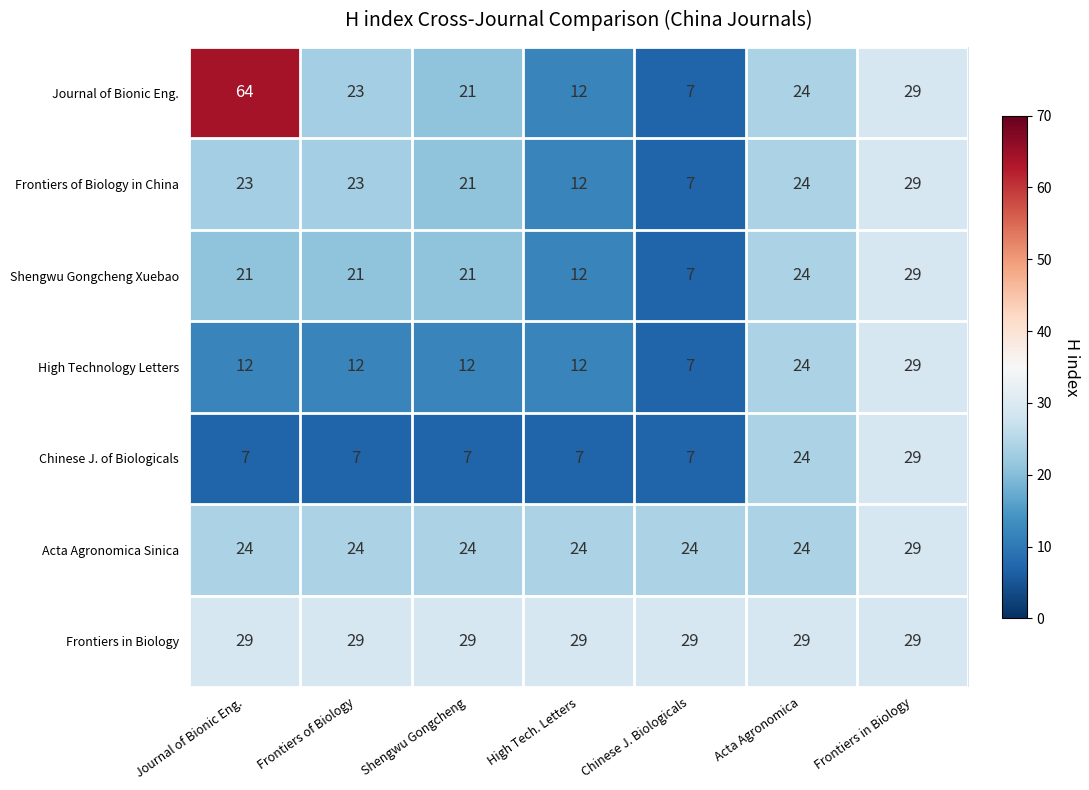

What is the average value of the High Technology Letters series?

15